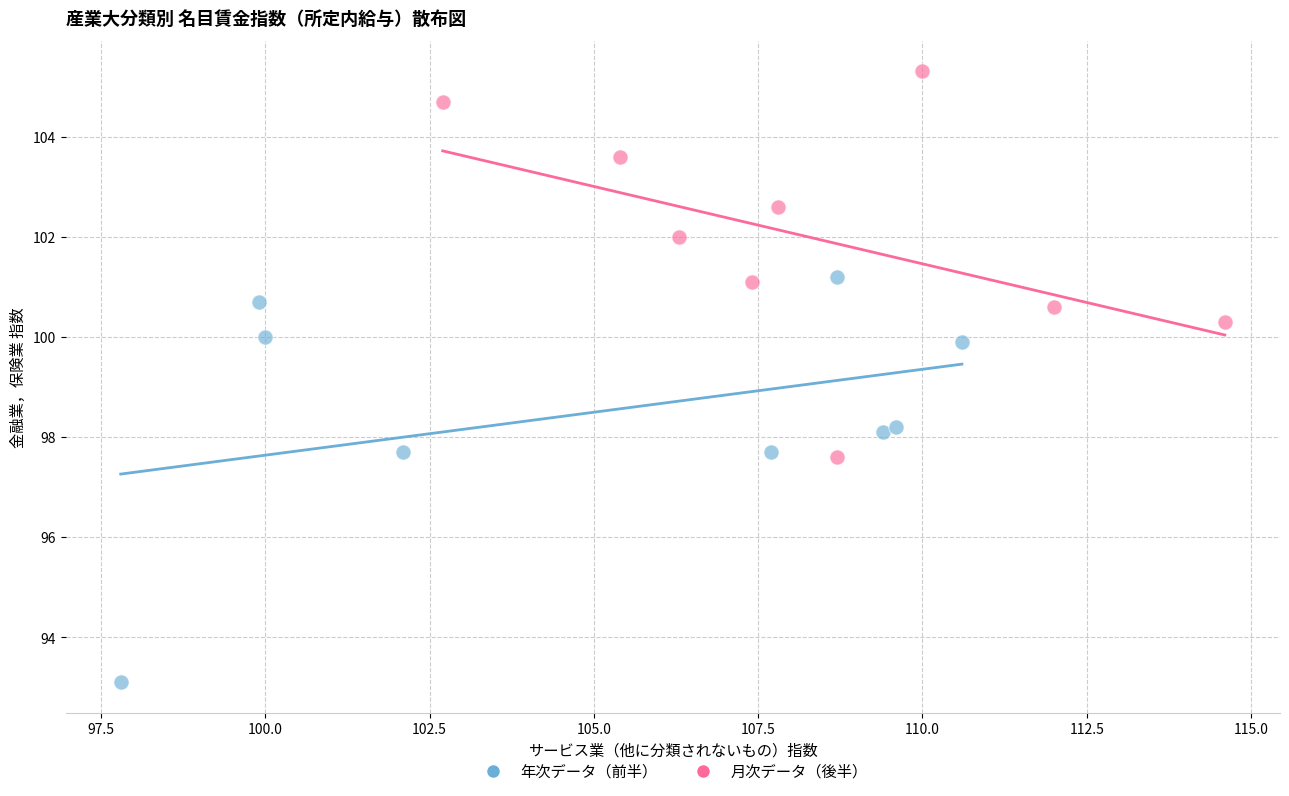

Which series has the largest Y range (max minus min)?

年次データ（前半）